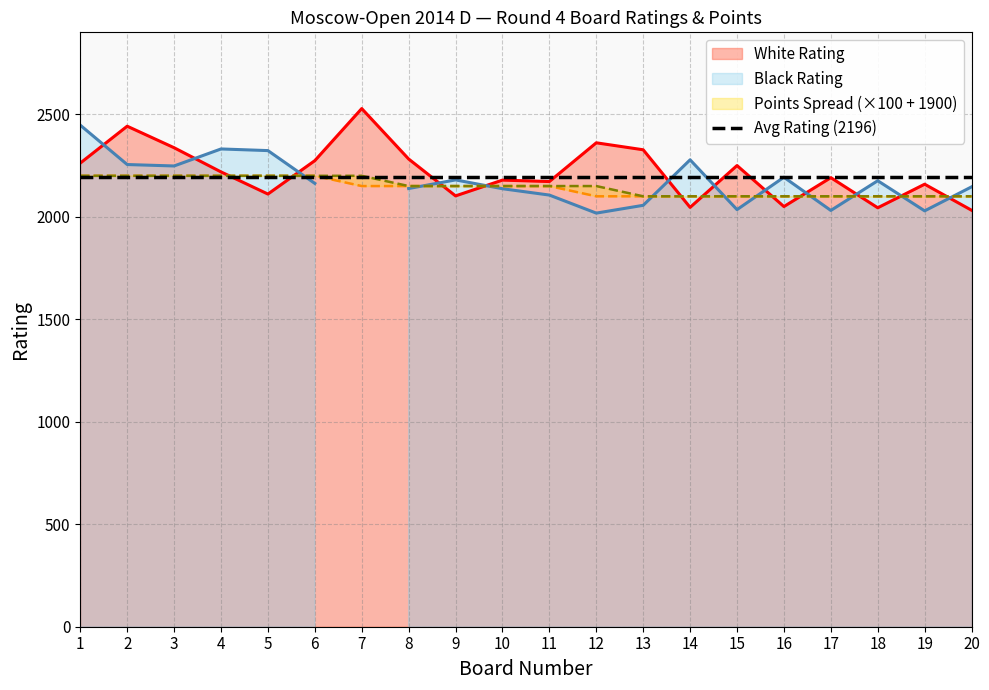

At which category does White Rating reach its first local valley?

5